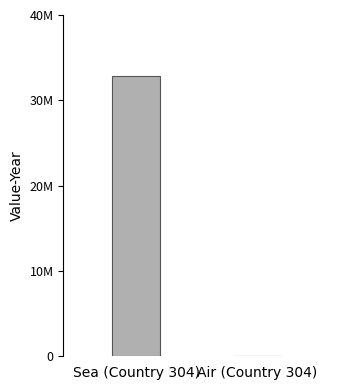

List the labels in order of value, smallest first.

Air (Country 304), Sea (Country 304)